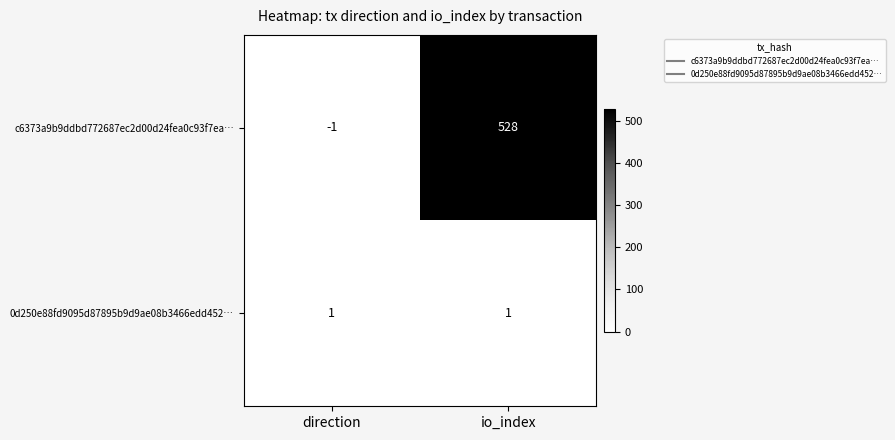

How many distinct data groups are displayed?

2